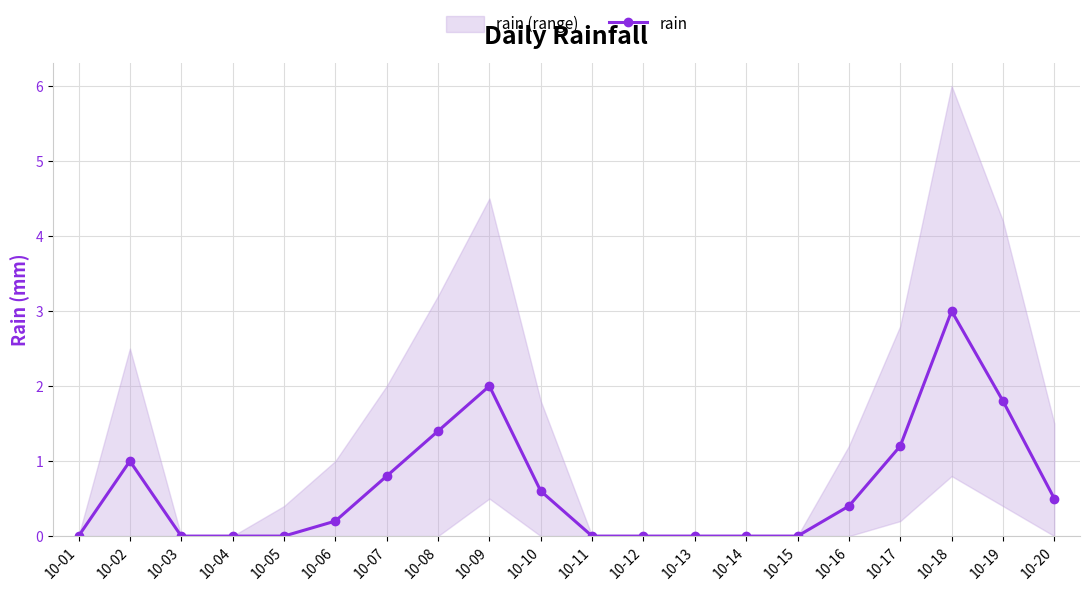

What is the difference between the second highest and second lowest values?

2.0